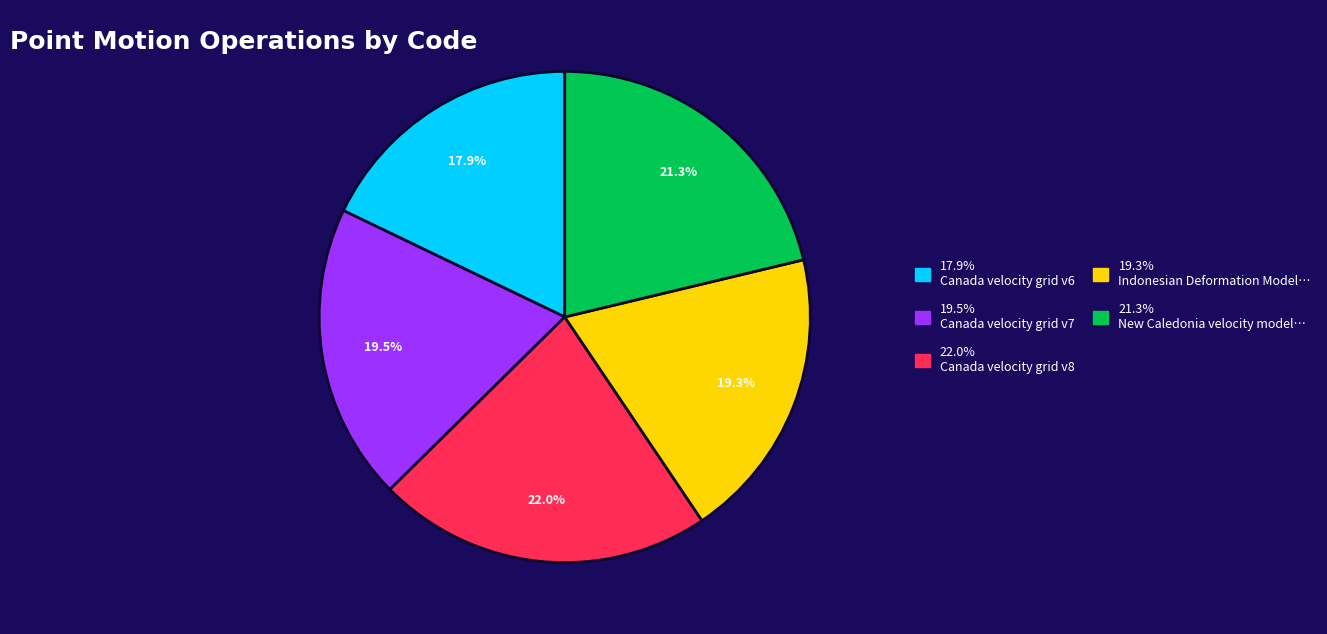

Is there a majority slice in this chart?

No